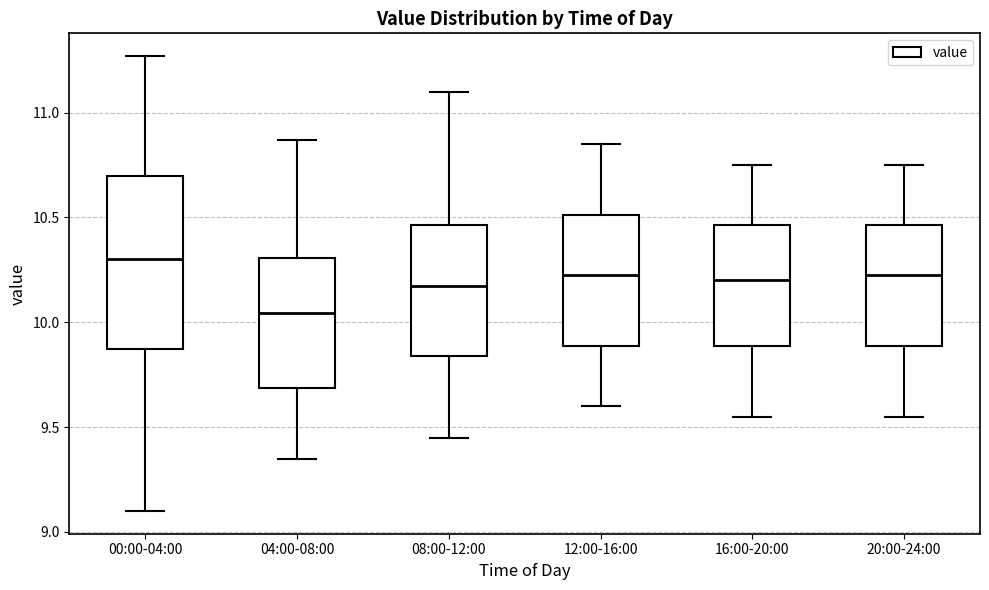

Which box is the tallest, from its lower edge to its upper edge?

00:00-04:00